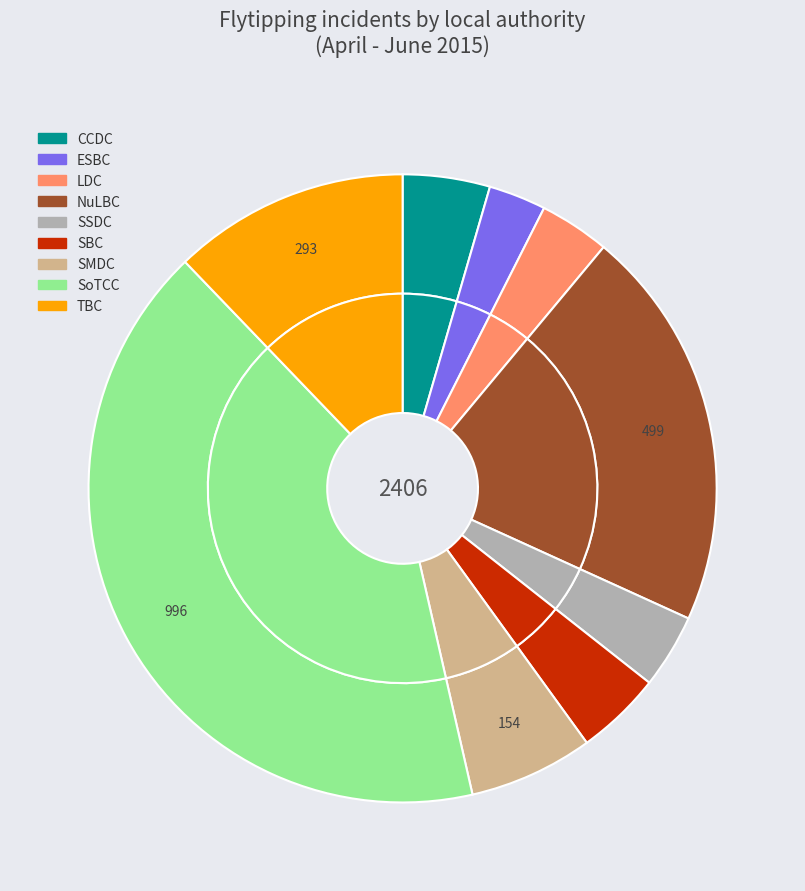

Does any single category account for the majority?

No